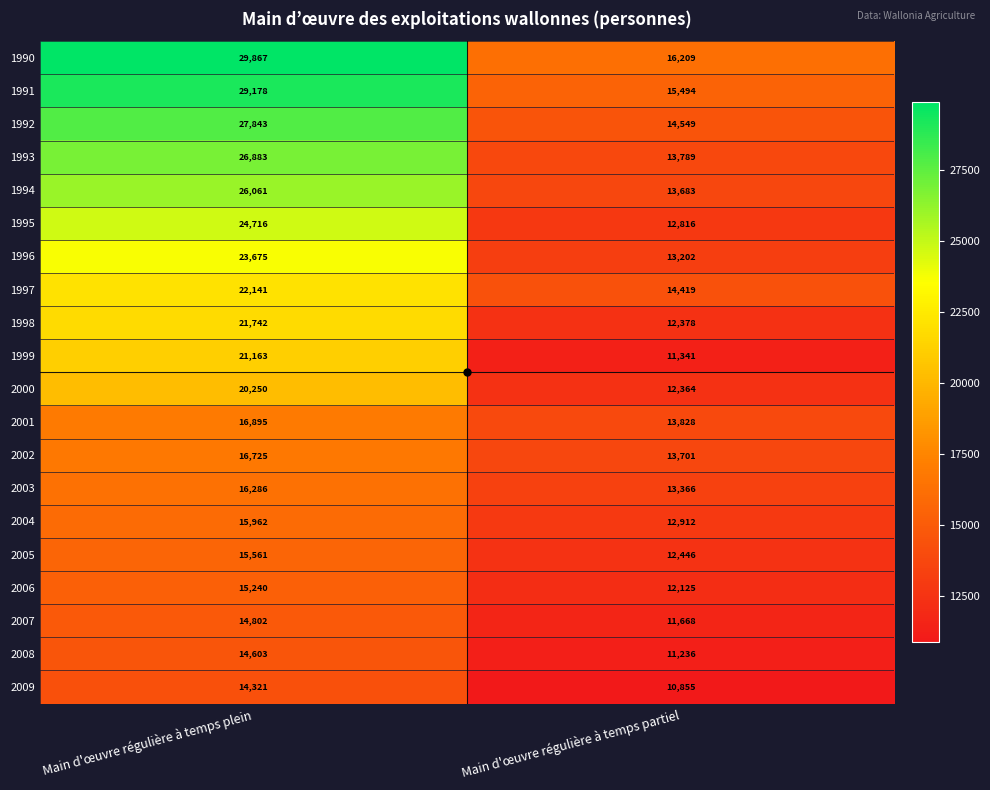

Which series has the largest total across all categories?

1990